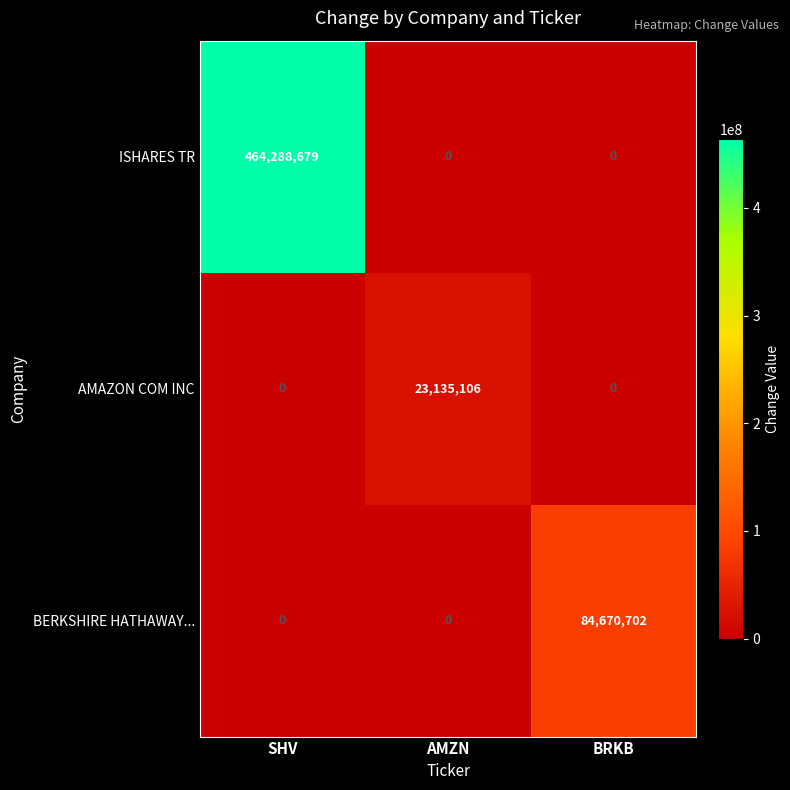

At which category is the sum across all series the highest?

SHV